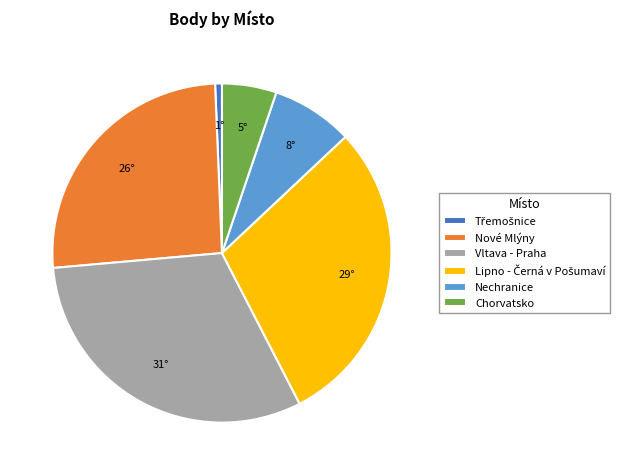

Which slice is the largest?

Vltava - Praha